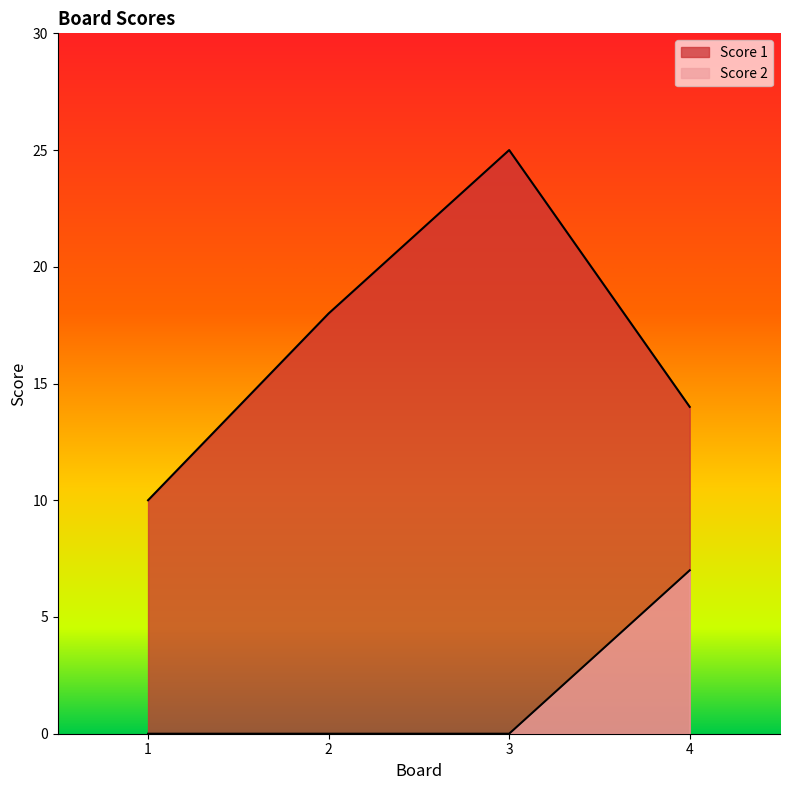

Rank the series by their average value, from highest to lowest.

Score 1, Score 2